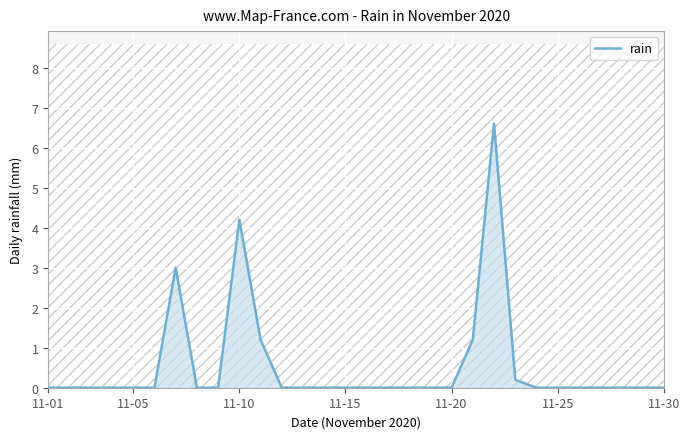

What is the highest value of the rain series?

6.6